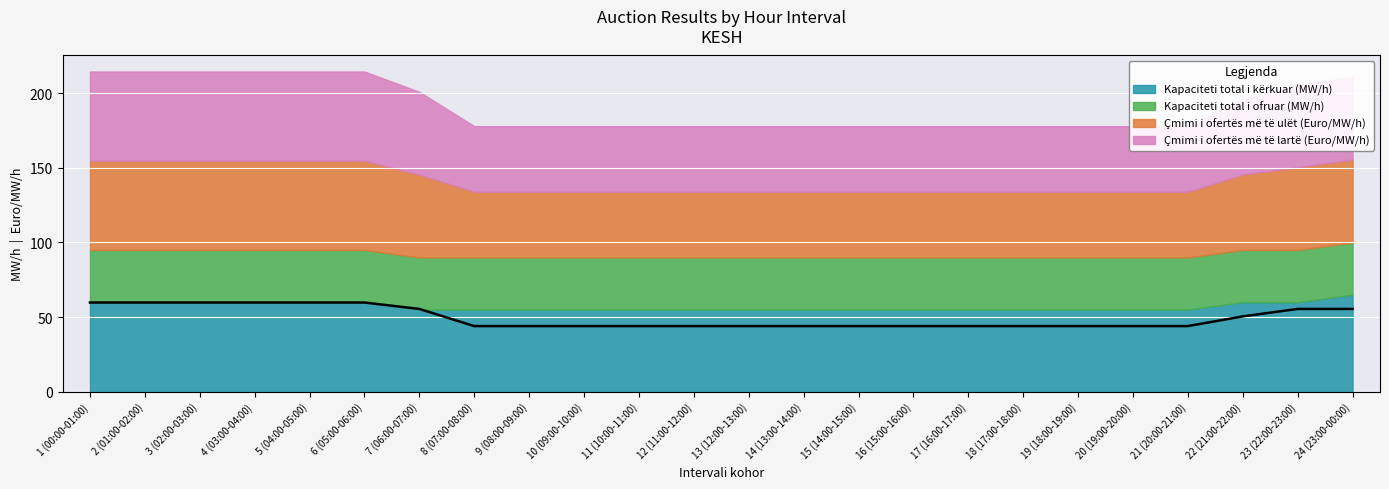

The Kapaciteti total i ofruar (MW/h) series shows 46.2 at 23 (22:00-23:00). True or false?

False